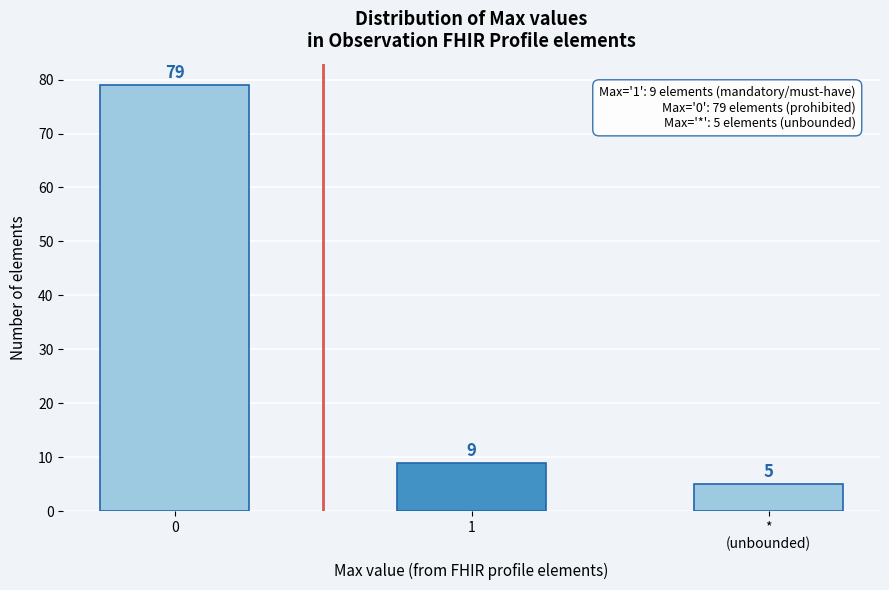

Reading left to right, list all the values displayed in this chart.

79	9	5